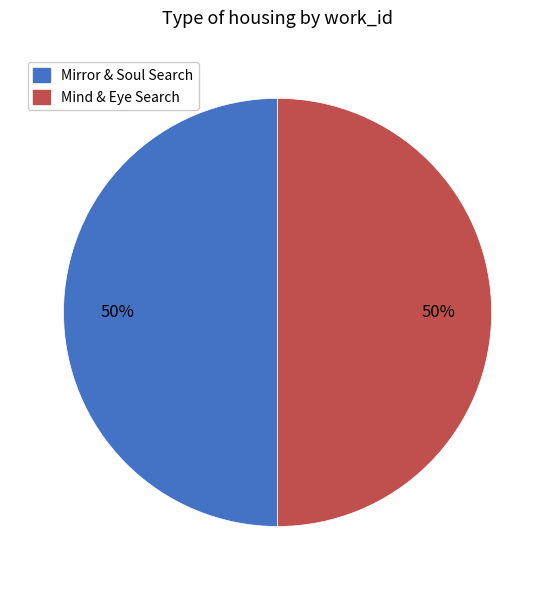

To the nearest percent, what percentage of the pie is Mind & Eye Search?

50%